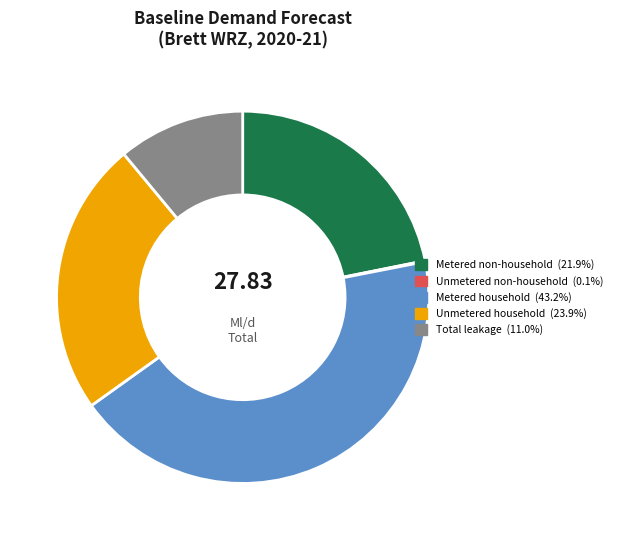

Does any single category account for the majority?

No